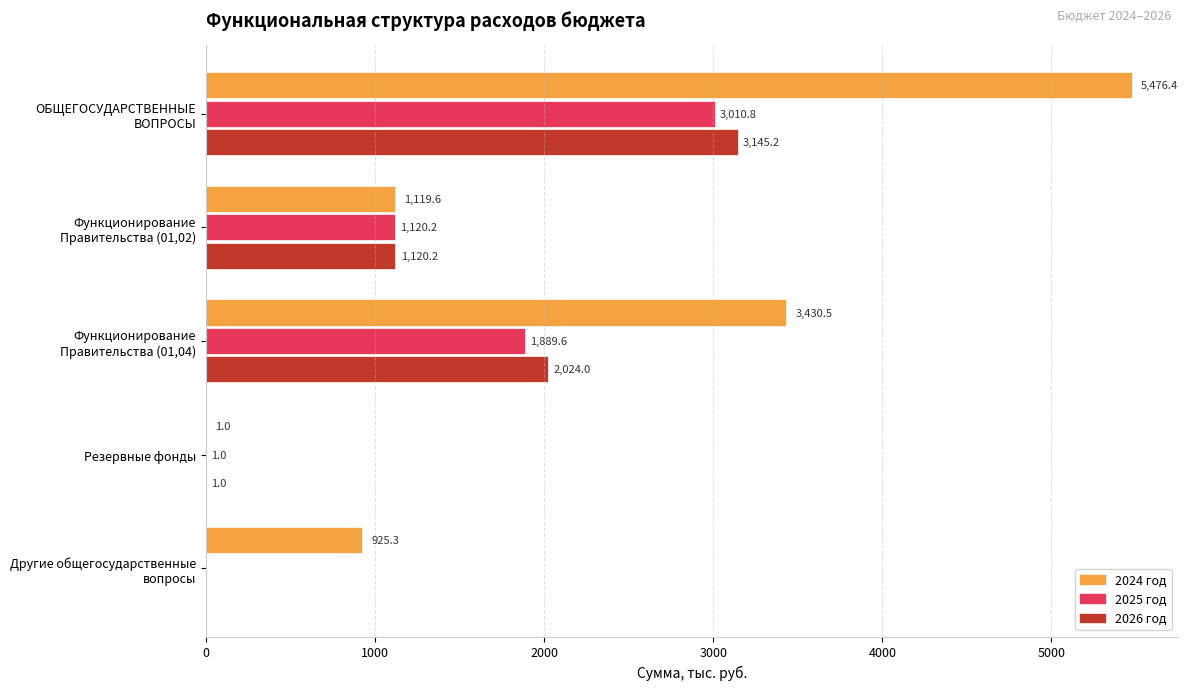

Read the 2026 год value at Резервные фонды.

1.0